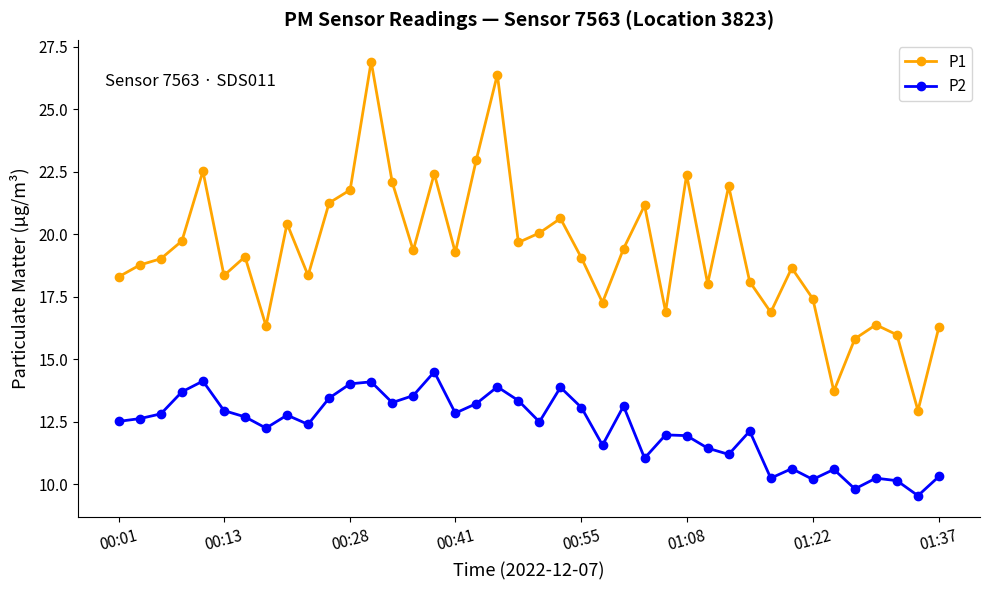

Rank the series by their maximum value, from lowest to highest.

P2, P1